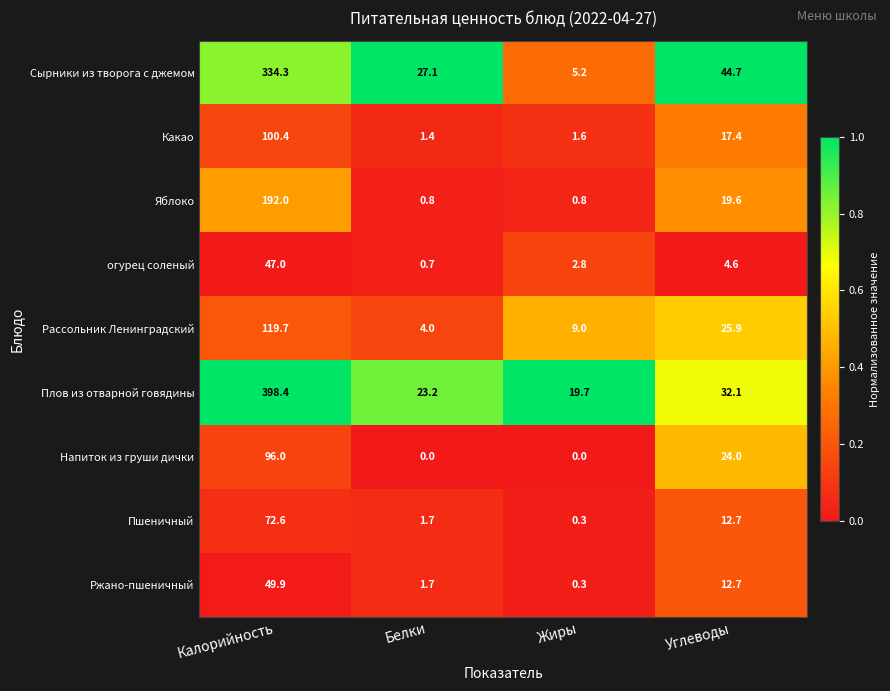

Between Белки and Углеводы, which series saw the biggest shift?

Напиток из груши дички